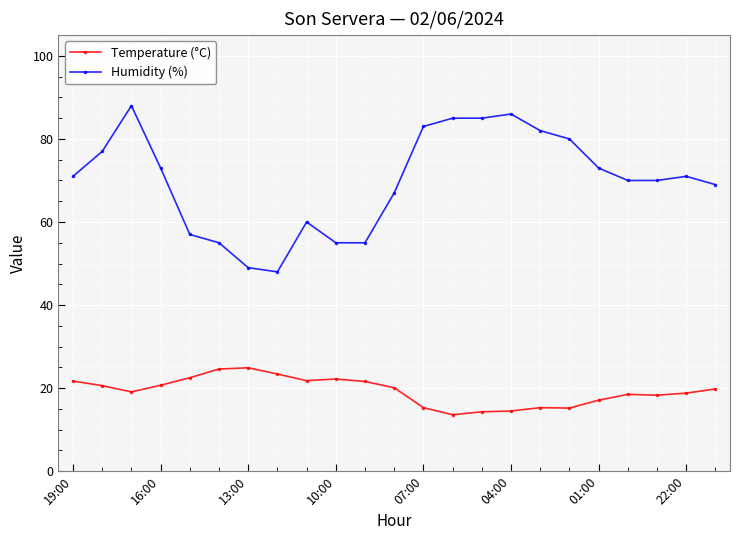

What is the value of the Humidity (%) point at the 3rd from the left?

88.0